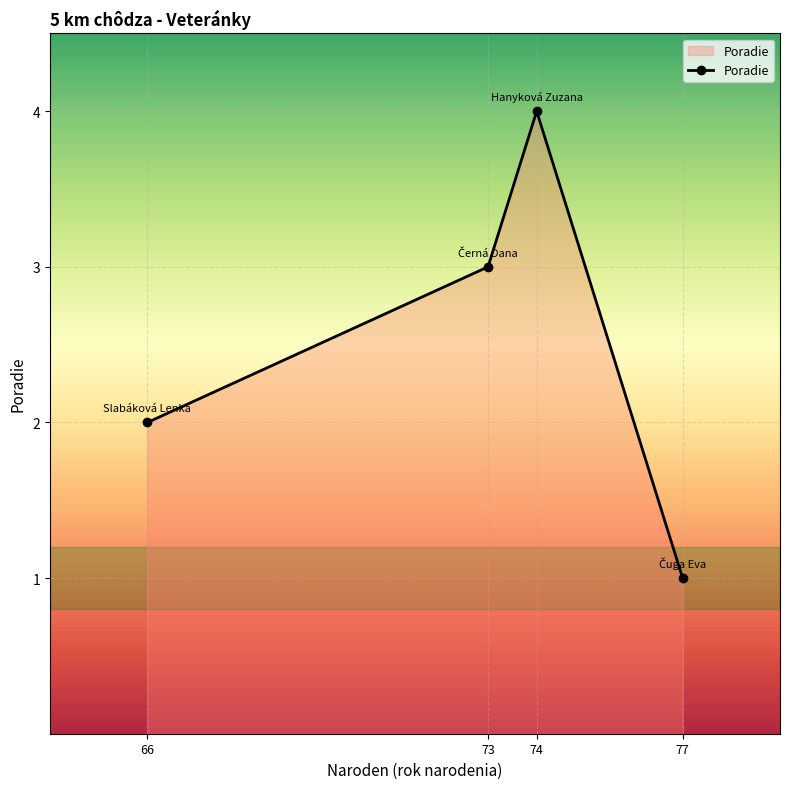

At which category does the data reach its first local peak?

74